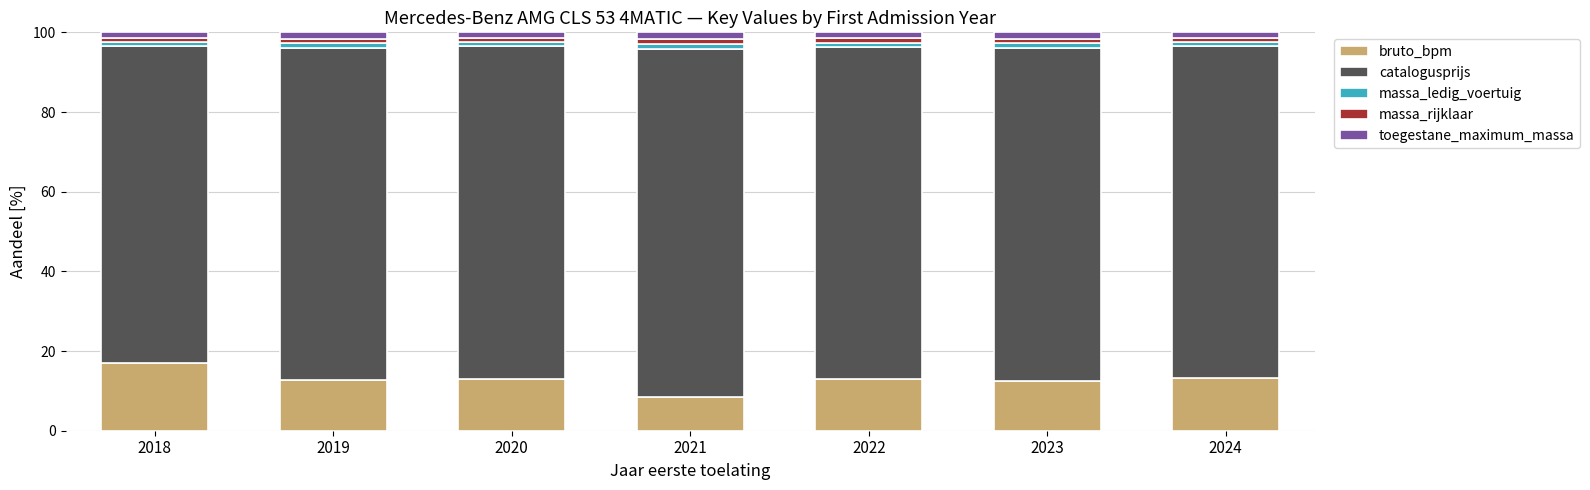

The value of bruto_bpm at 2021 is 2.9. True or false?

False